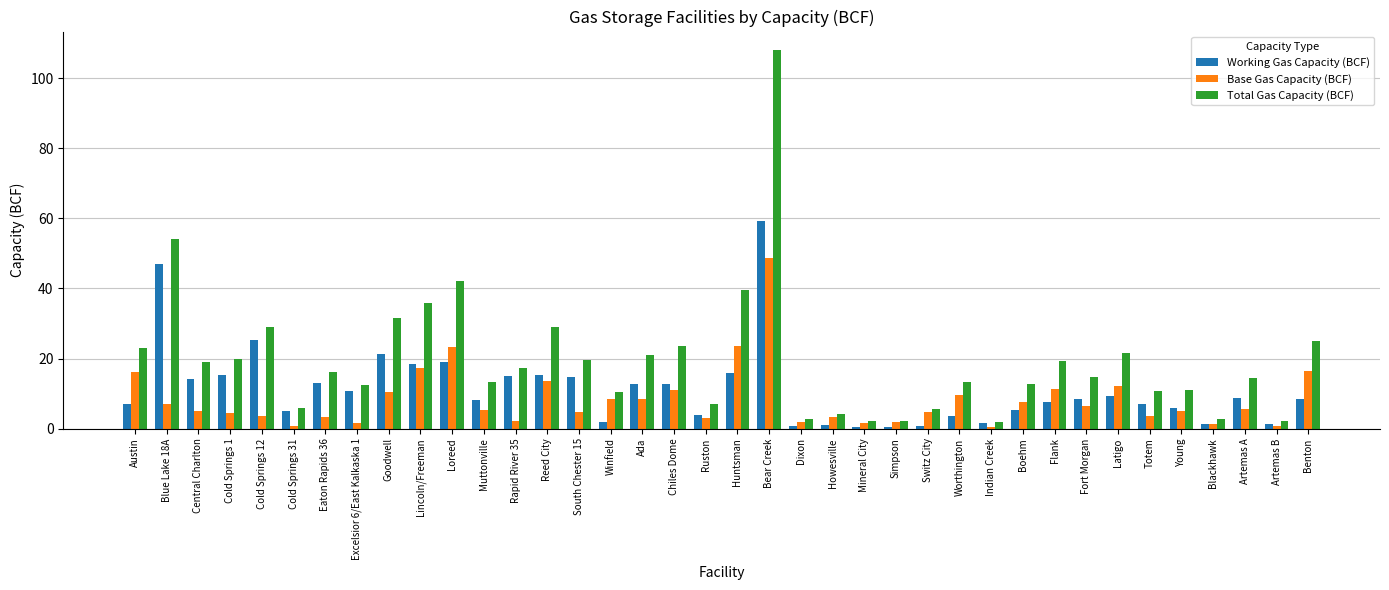

What is the highest value of the Working Gas Capacity (BCF) series?

59.2